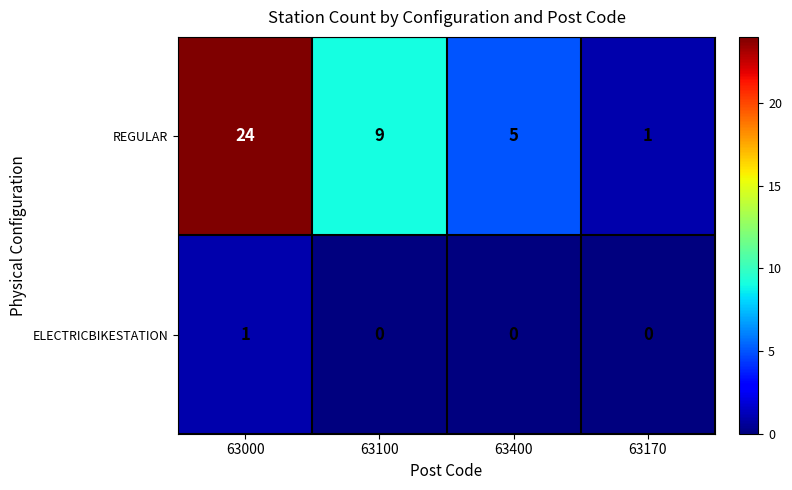

Reading left to right, transcribe all the data shown in this chart.

REGULAR: 63000=24	63100=9	63400=5	63170=1
ELECTRICBIKESTATION: 63000=1	63100=0	63400=0	63170=0